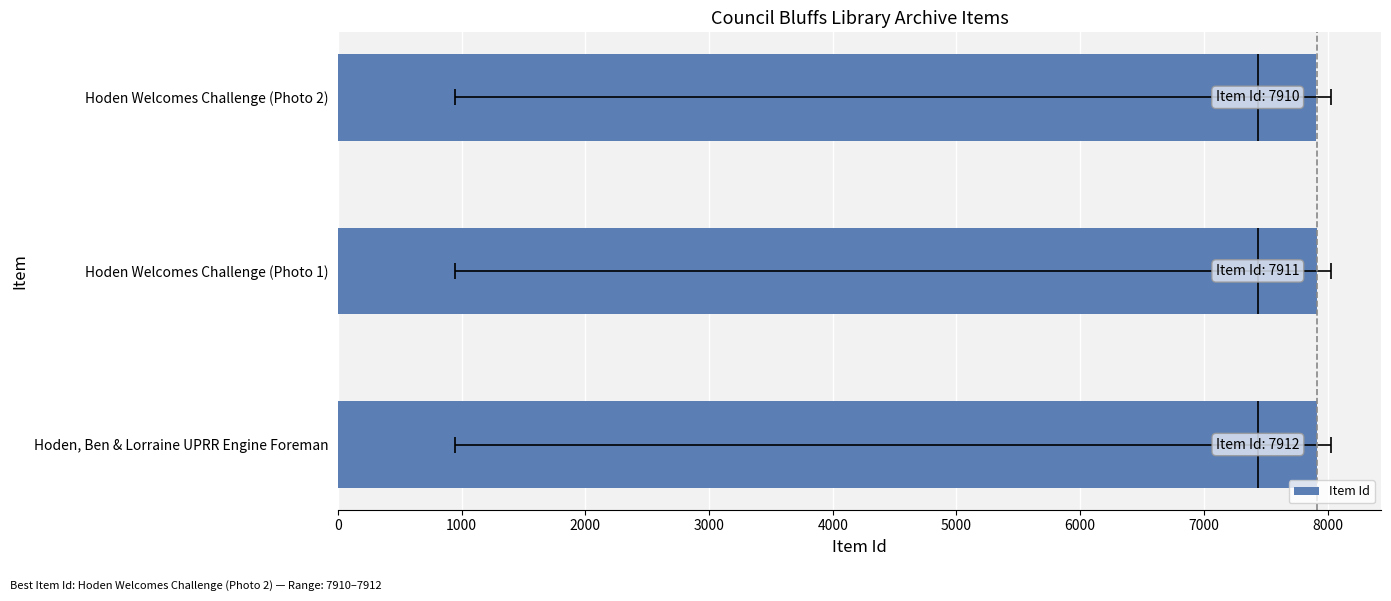

What is the difference between the values at 1000 and 2000?

1